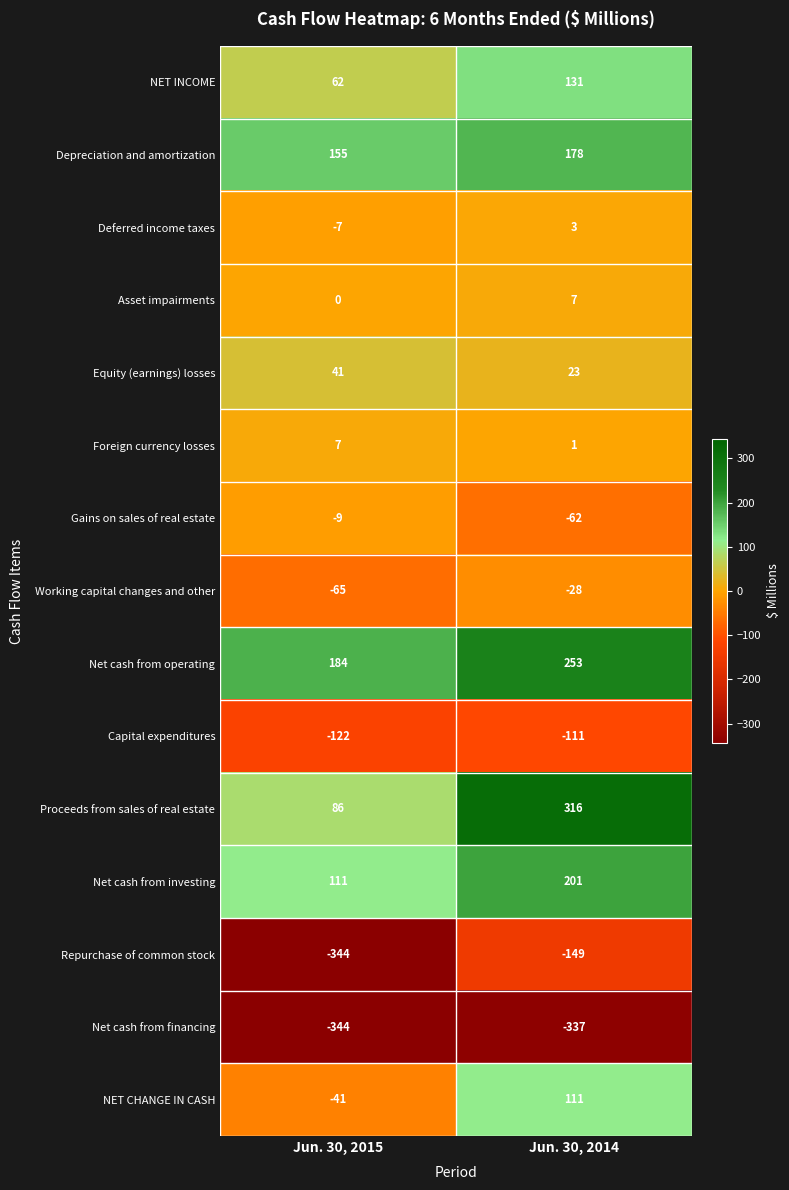

Reading left to right, list all the values displayed in this chart.

NET INCOME: 62	131
Depreciation and amortization: 155	178
Deferred income taxes: -7	3
Asset impairments: 0	7
Equity (earnings) losses: 41	23
Foreign currency losses: 7	1
Gains on sales of real estate: -9	-62
Working capital changes and other: -65	-28
Net cash from operating: 184	253
Capital expenditures: -122	-111
Proceeds from sales of real estate: 86	316
Net cash from investing: 111	201
Repurchase of common stock: -344	-149
Net cash from financing: -344	-337
NET CHANGE IN CASH: -41	111